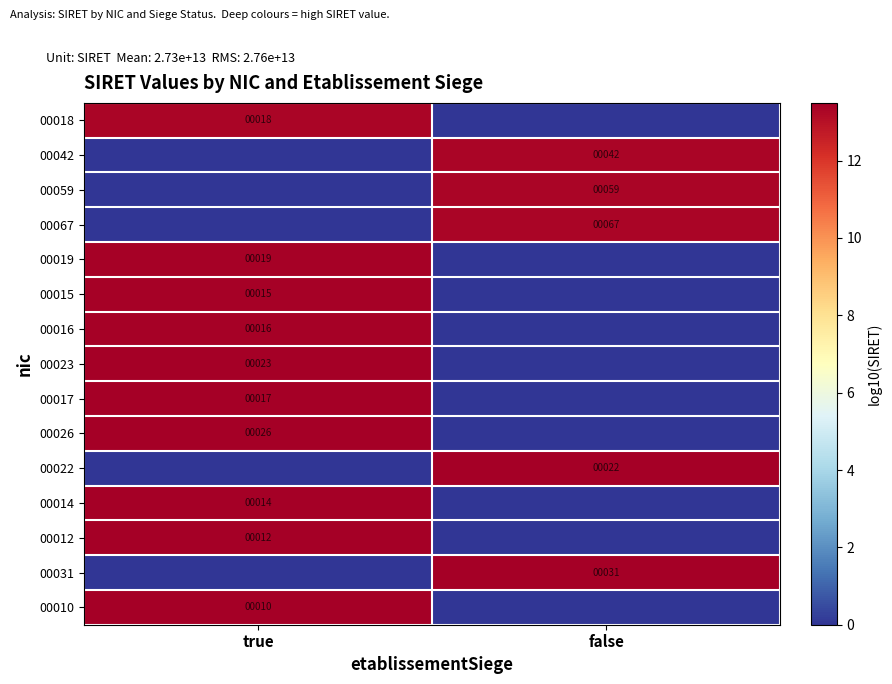

True or false: 00019 has a value of 5.6 at true.

False